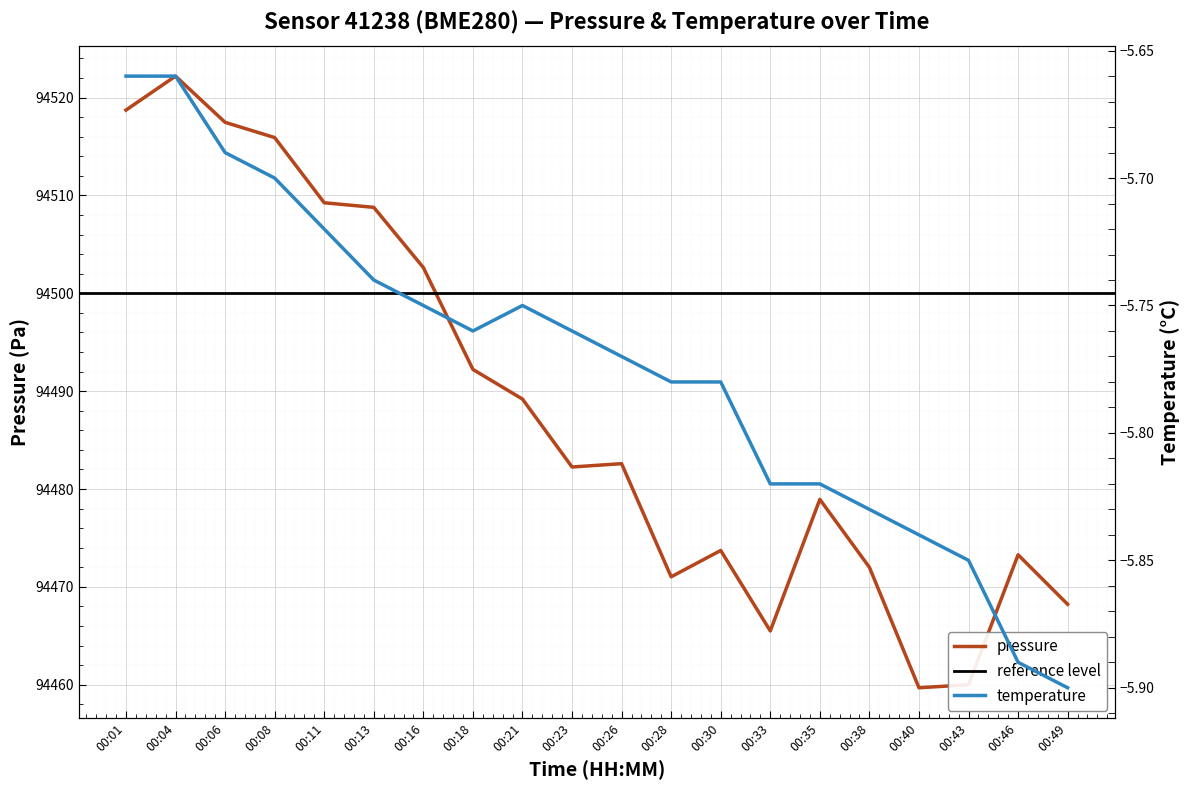

Rank the categories by temperature value from highest to lowest.

00:01, 00:04, 00:06, 00:08, 00:11, 00:13, 00:16, 00:21, 00:18, 00:23, 00:26, 00:28, 00:30, 00:33, 00:35, 00:38, 00:40, 00:43, 00:46, 00:49